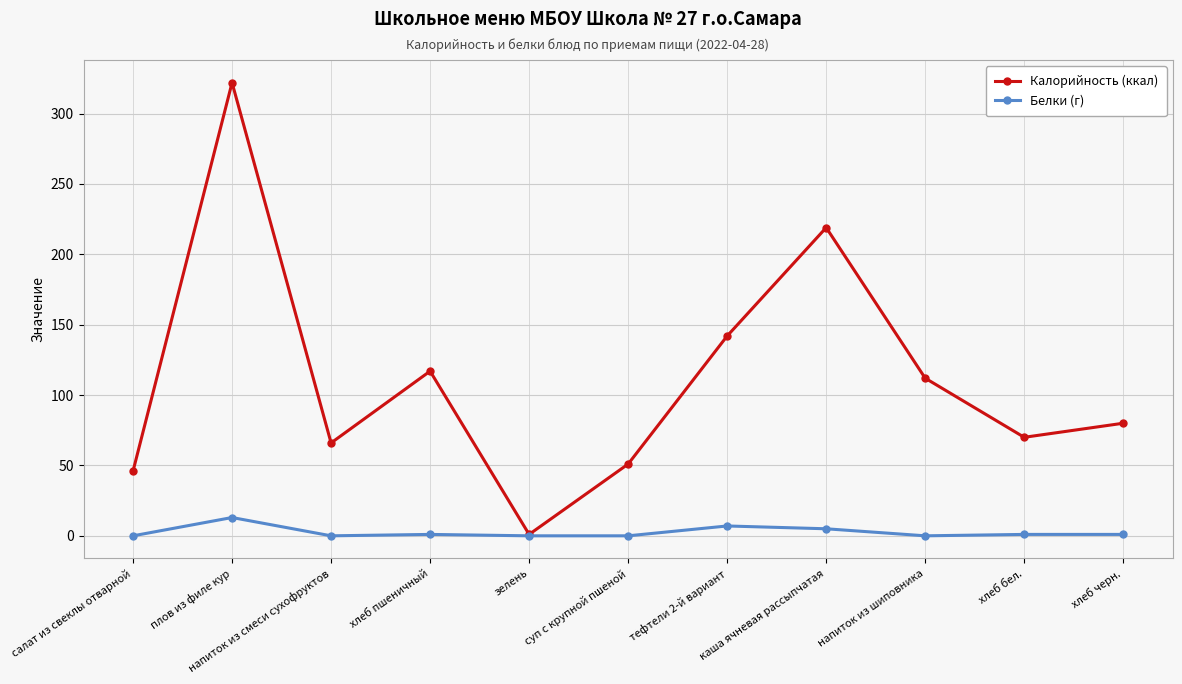

True or false: Калорийность (ккал) has more than 1 points higher than both neighbors.

True